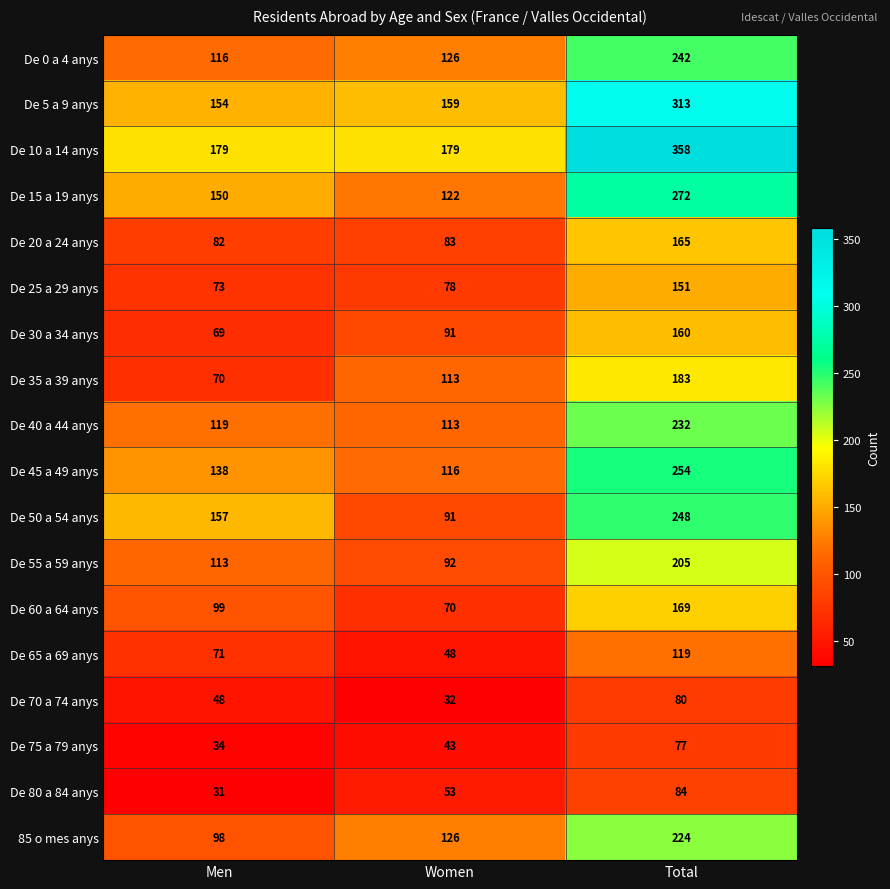

Which label corresponds to the largest value in the chart?

Total